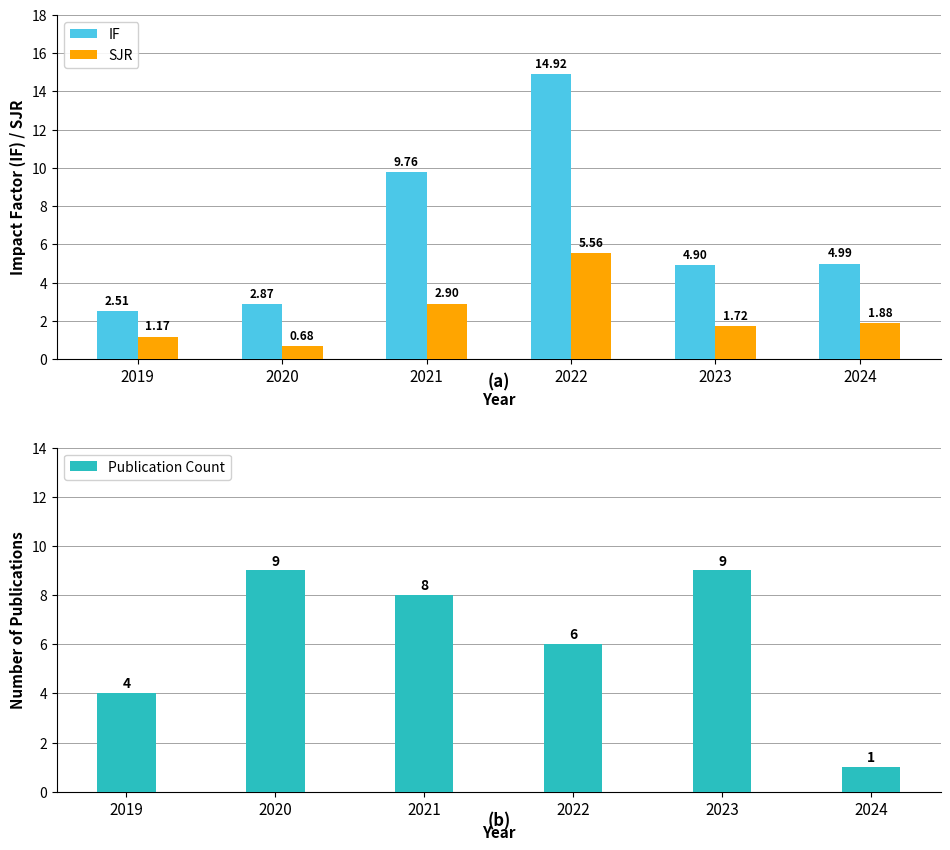

Are the bars horizontal?

No